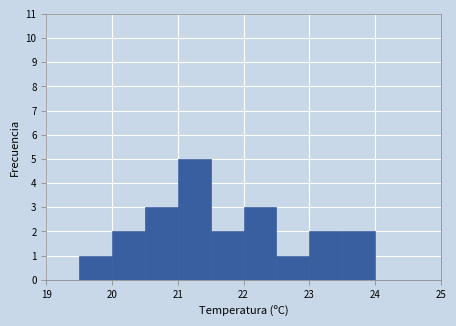

Reading left to right, list every bar in this chart as the range it spans on the x-axis followed by its height. The values are not printed on the chart, so give them approximately, as read against the axis.

19.0 to 19.5: 0
19.5 to 20.0: 1
20.0 to 20.5: 2
20.5 to 21.0: 3
21.0 to 21.5: 5
21.5 to 22.0: 2
22.0 to 22.5: 3
22.5 to 23.0: 1
23.0 to 23.5: 2
23.5 to 24.0: 2
24.0 to 24.5: 0
24.5 to 25.0: 0